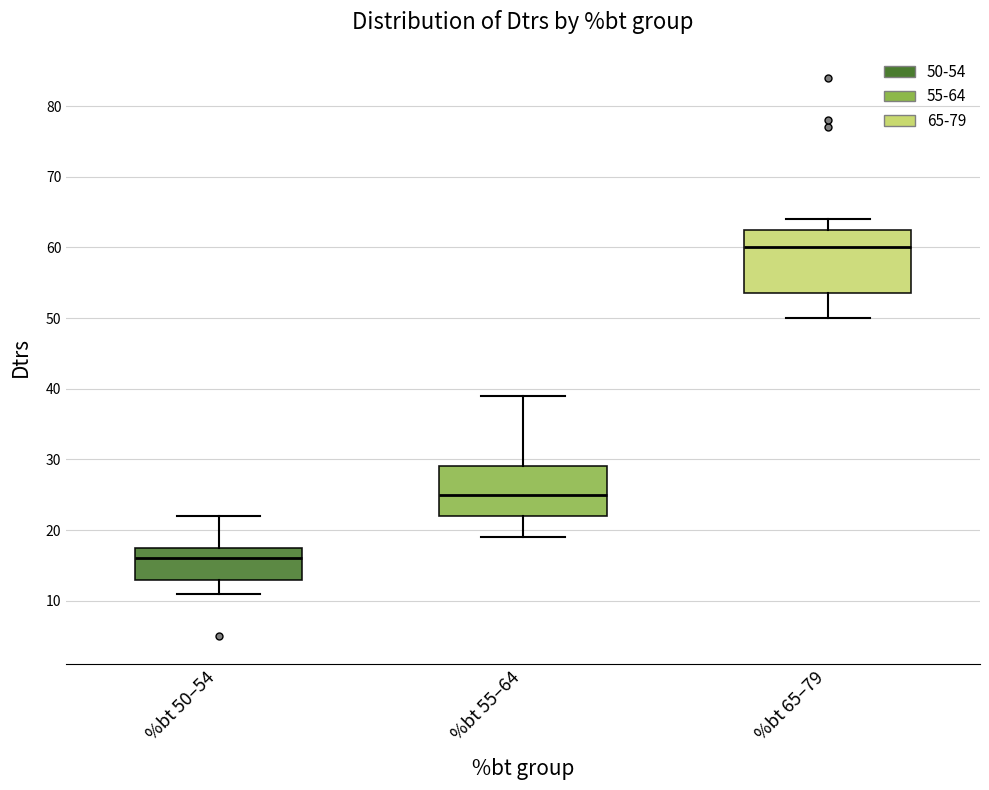

Where does the median line of the box for %bt 50–54 sit on the y-axis? The values are not printed on the chart, so give them approximately, as read against the axis.

16